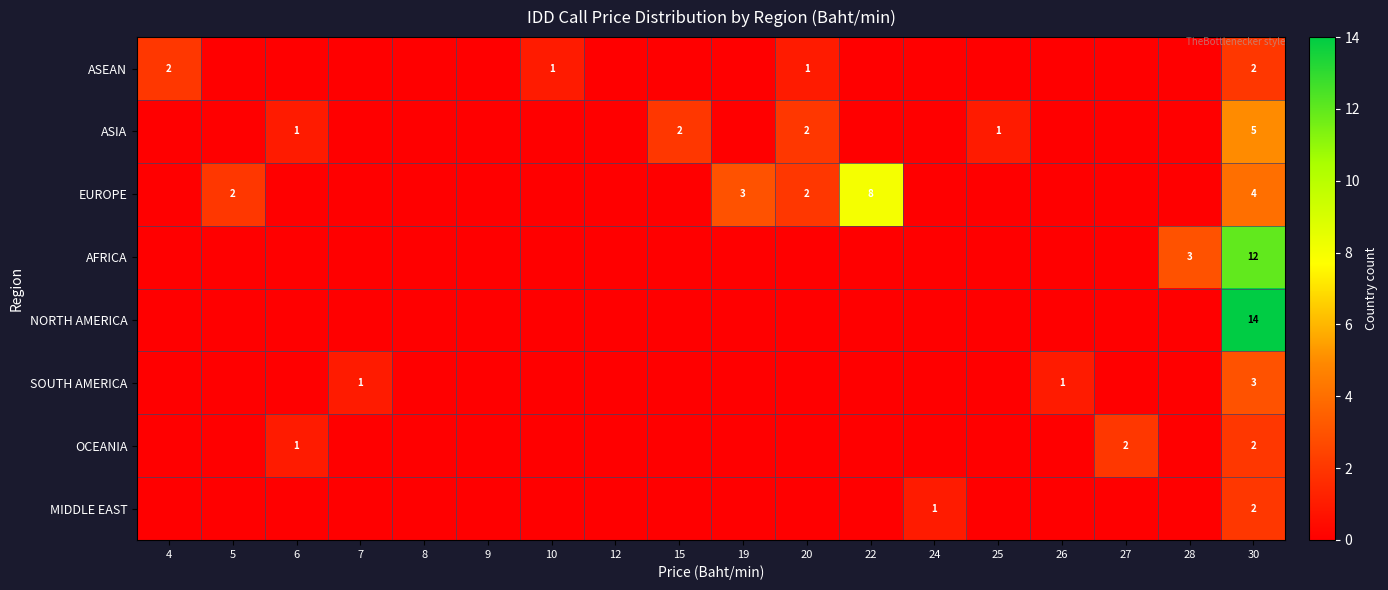

What is the spread (max minus min) of values at 5?

2